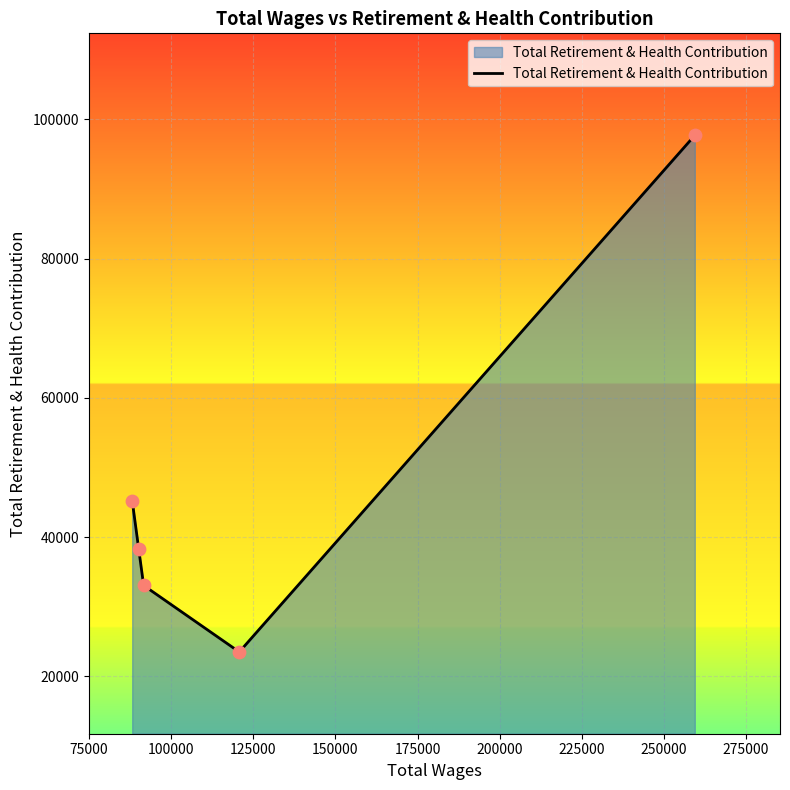

What is the greatest value displayed?

97721